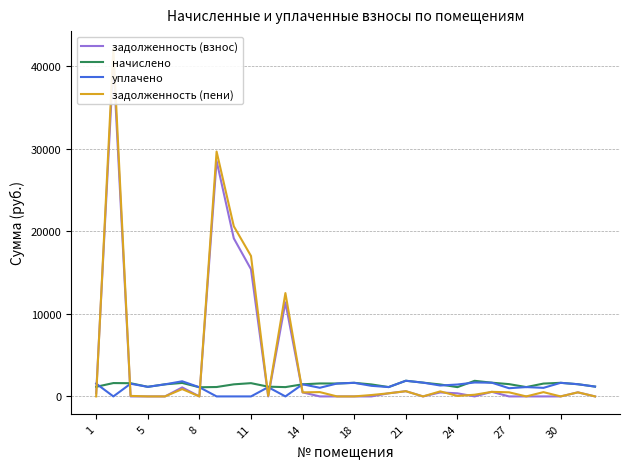

Does the chart display data point markers on the line(s)?

No